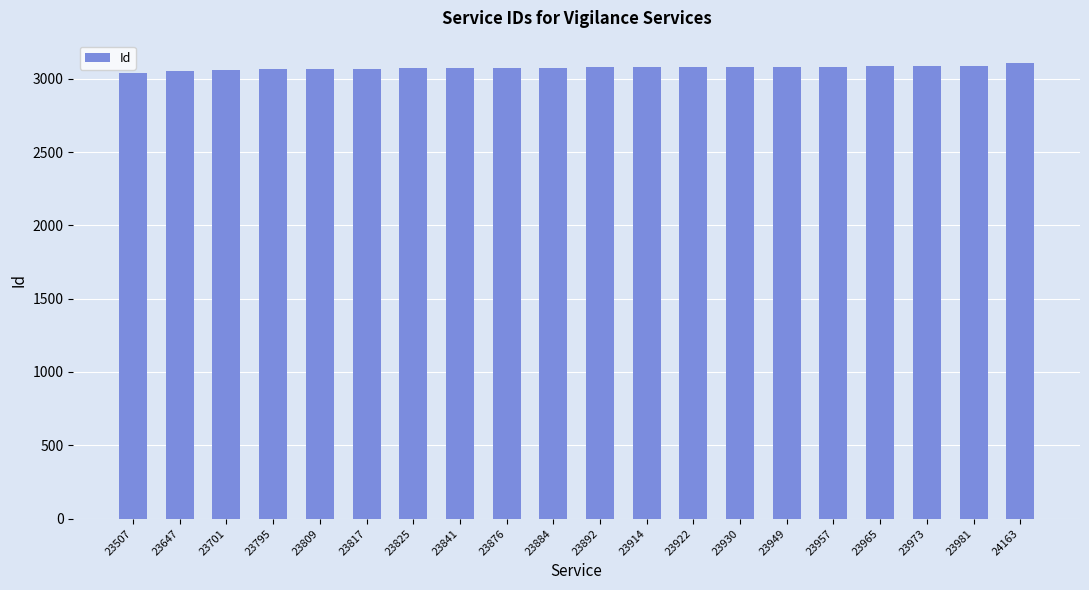

How many data points are less than 3077?

10